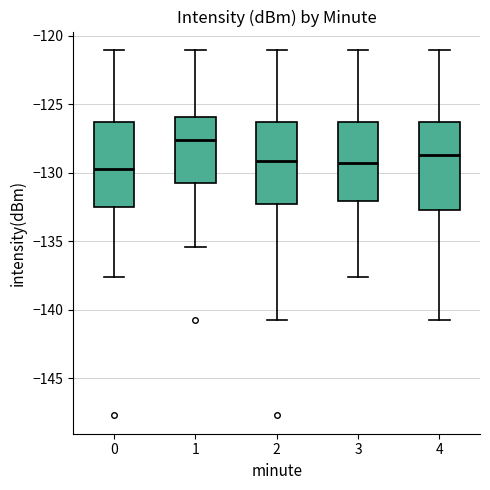

Where is the upper edge of the box at x = 4 on the y-axis? The values are not printed on the chart, so give them approximately, as read against the axis.

-126.5